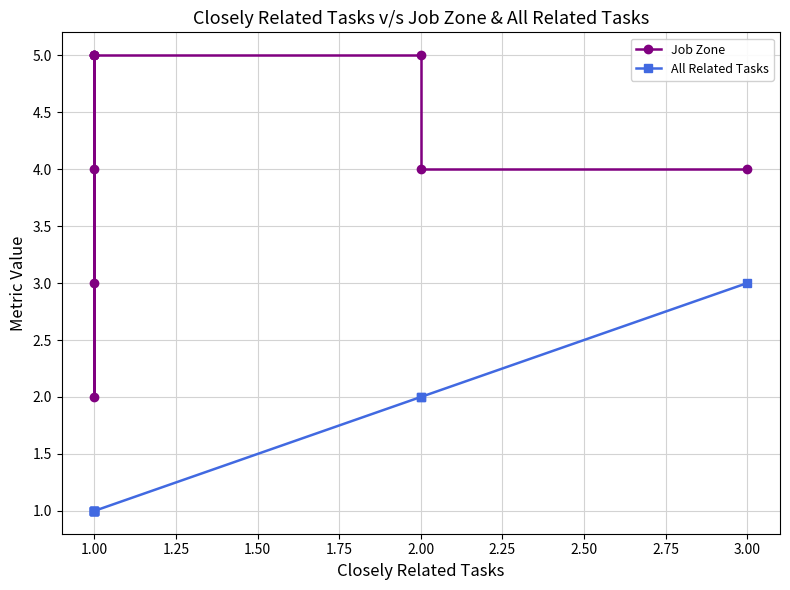

True or false: Job Zone and All Related Tasks intersect in this chart.

False